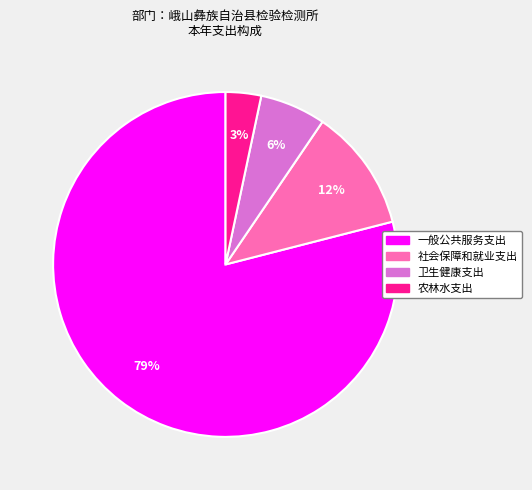

Which has a higher value, 农林水支出 or 社会保障和就业支出?

社会保障和就业支出